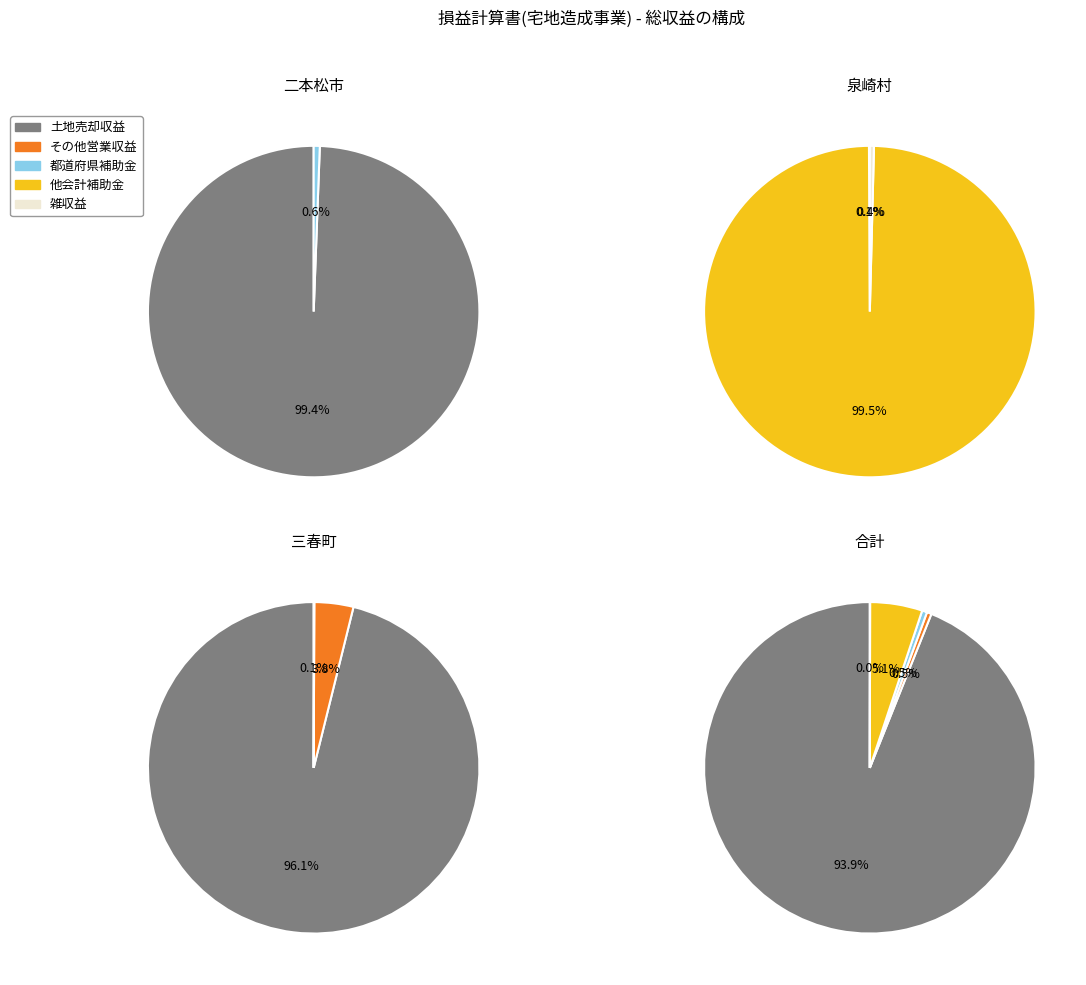

How many segments does this pie chart have?

4